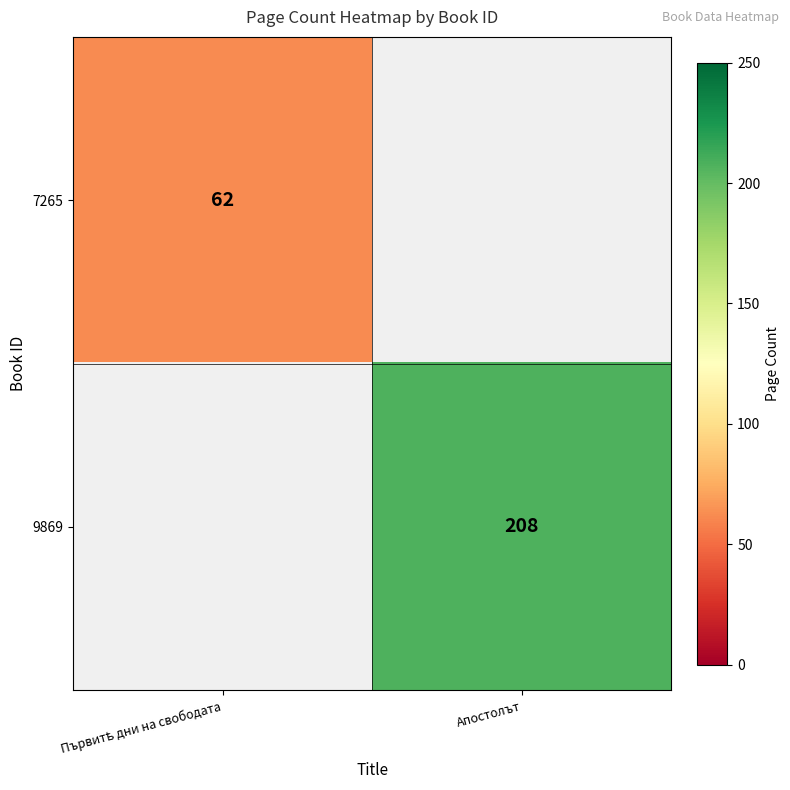

The 9869 series shows 287 at Апостолът. True or false?

False